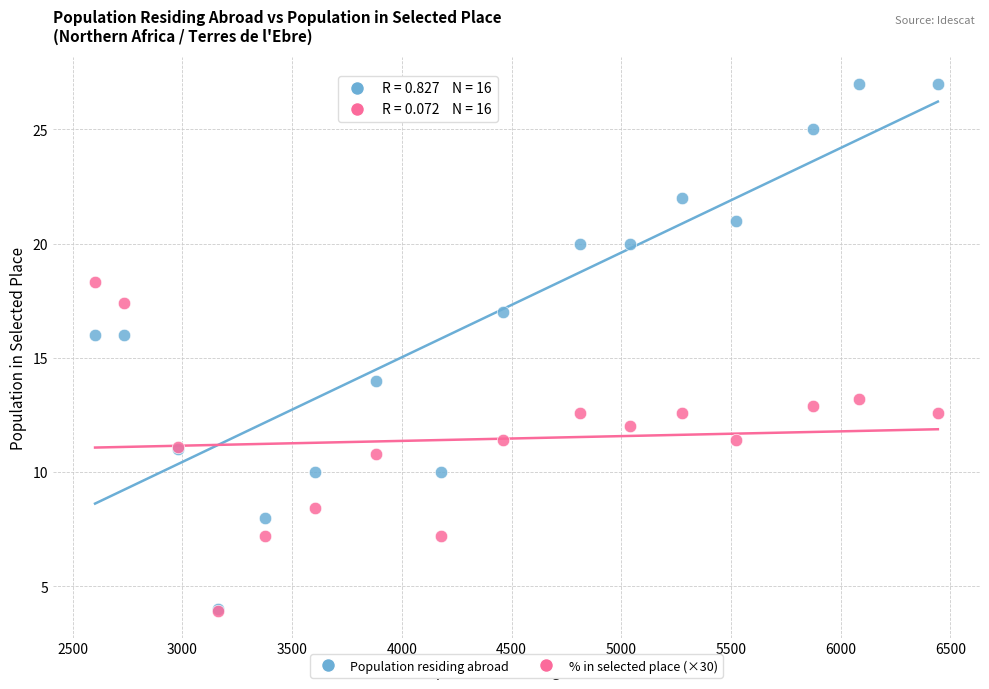

What are all the series names shown in the legend?

Population residing abroad, % in selected place (×30)